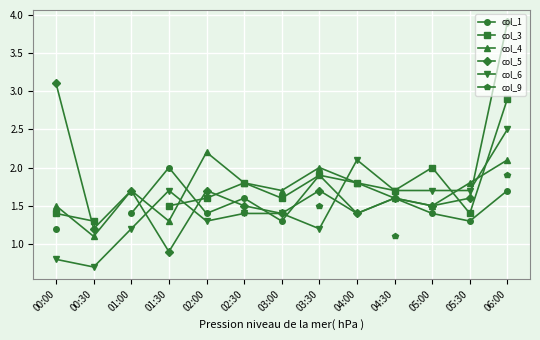

Is it true that col_5 equals 1.2 at 00:30?

True